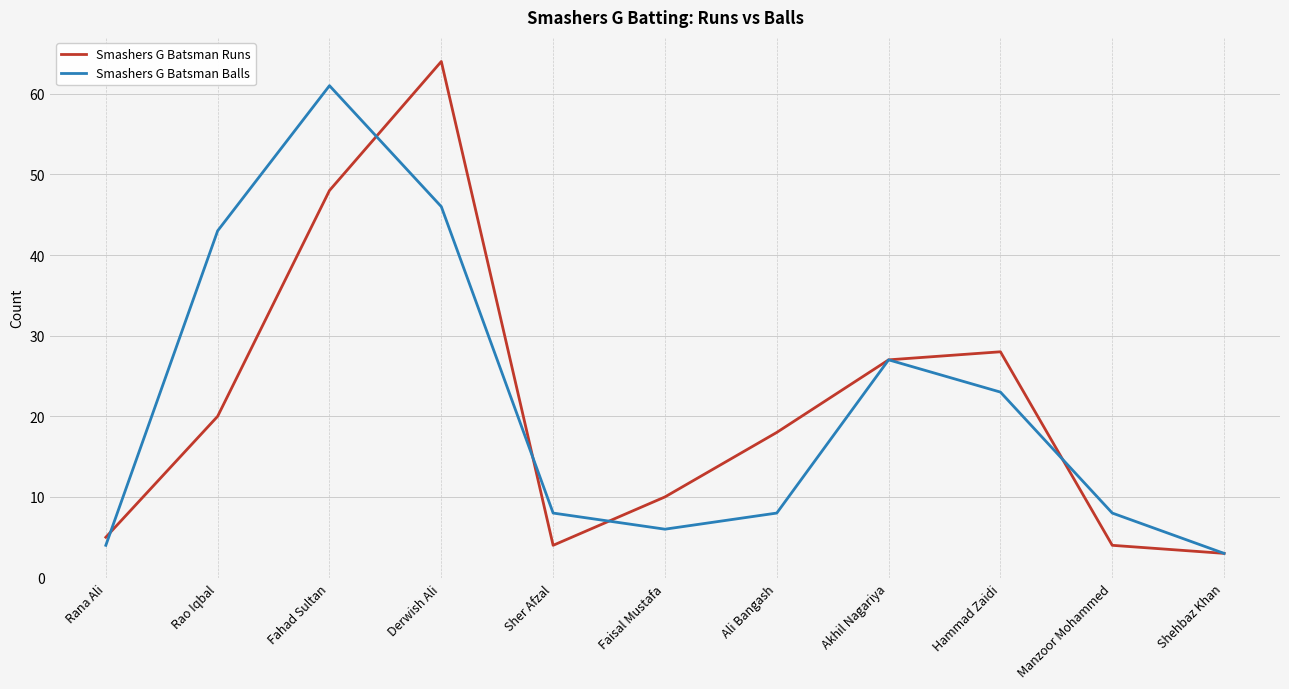

How many lines are shown in the chart?

2